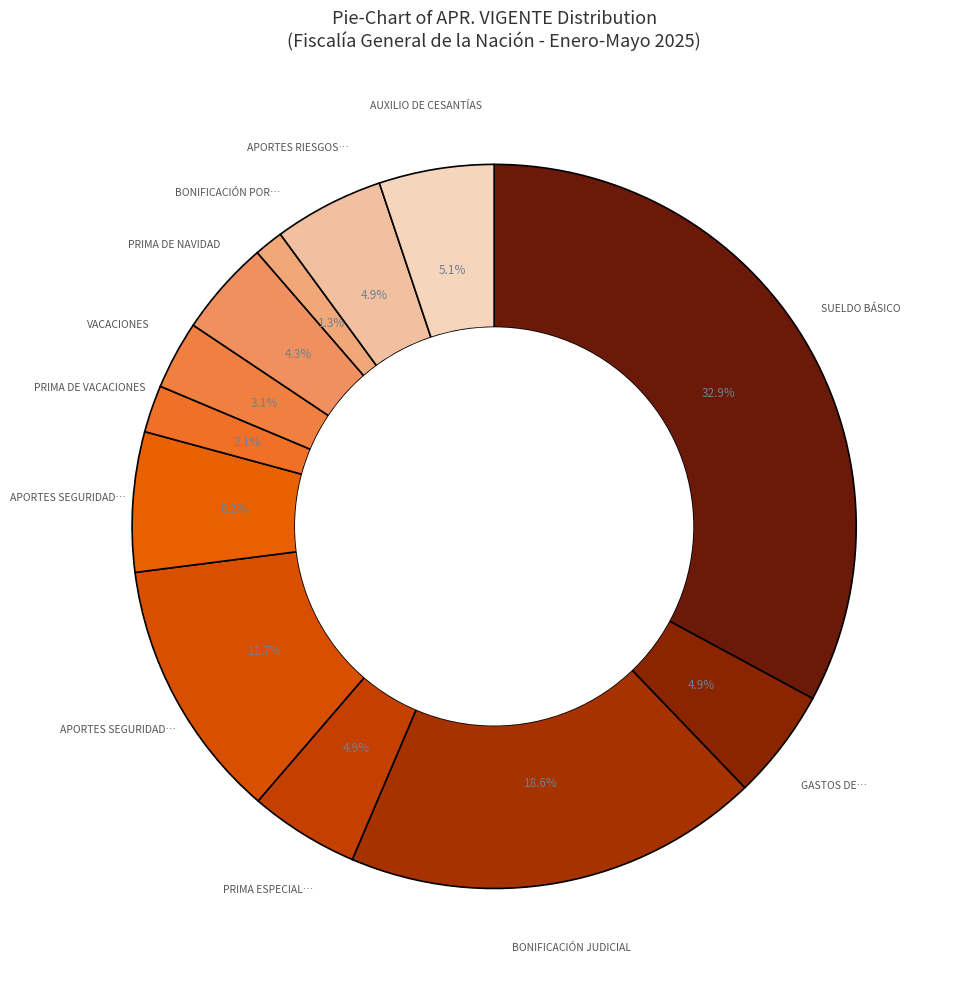

How many slices are in this pie chart?

12